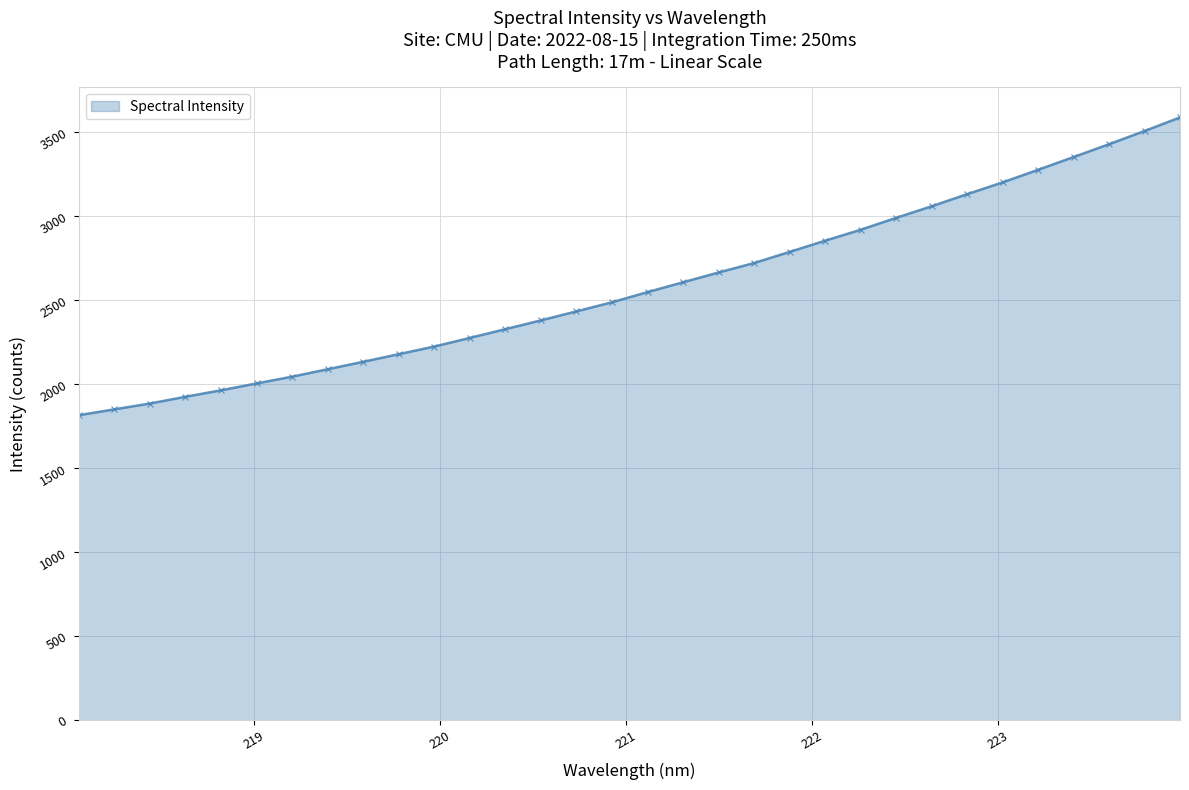

What is the difference between the maximum and minimum values?

1772.2